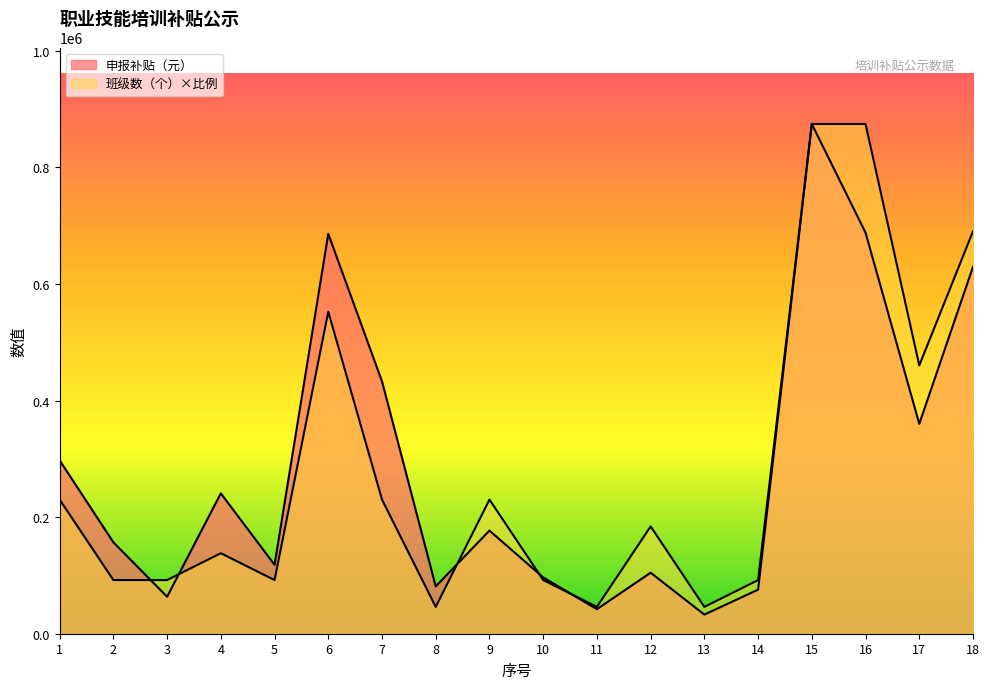

True or false: 申报补贴（元） has more than 0 interior local peaks.

True